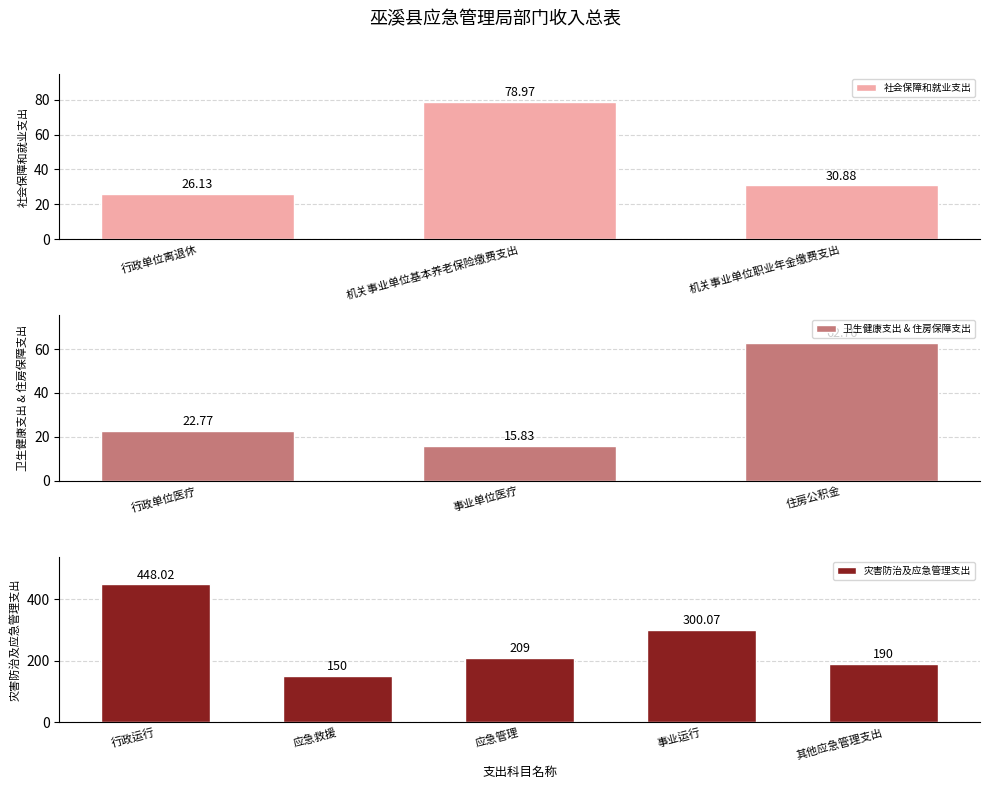

What is the label of the 9th bar from the left?

应急管理